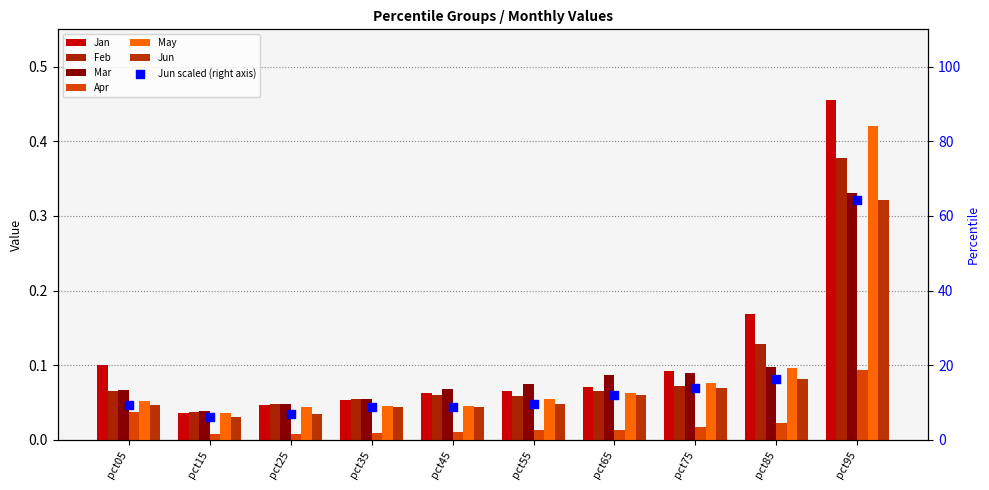

Is the value of Apr at pct85 greater than the value of Mar at pct25?

No